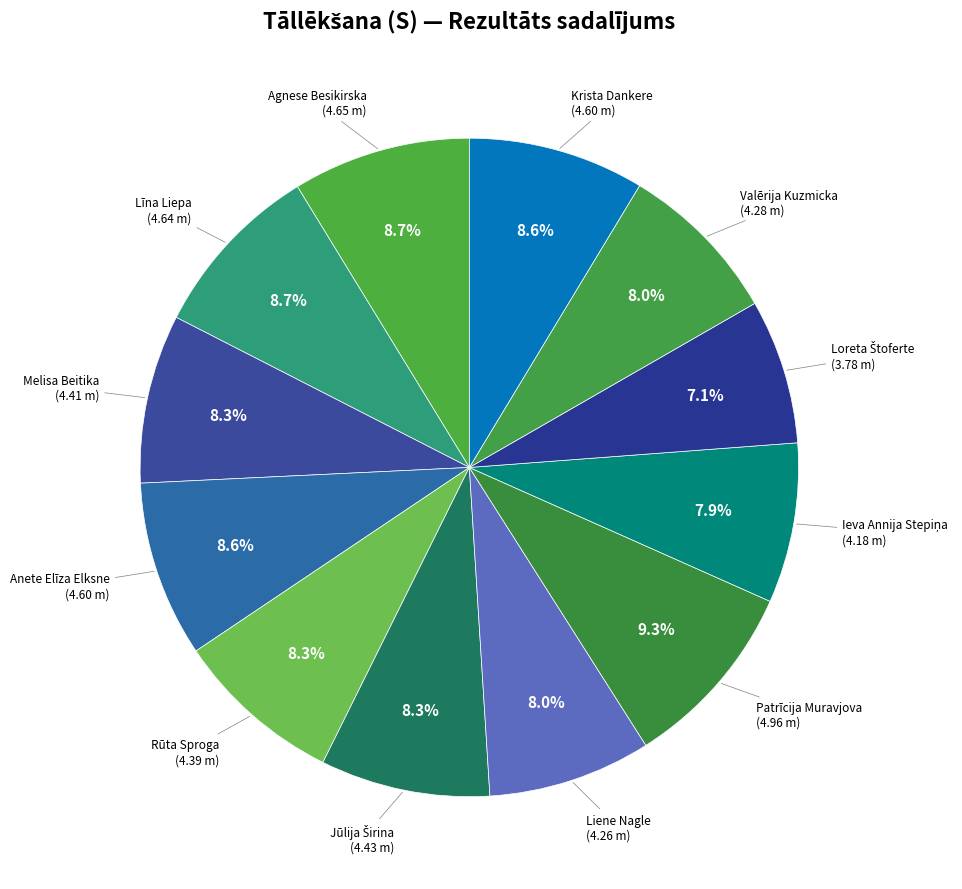

How many slices are in this pie chart?

12